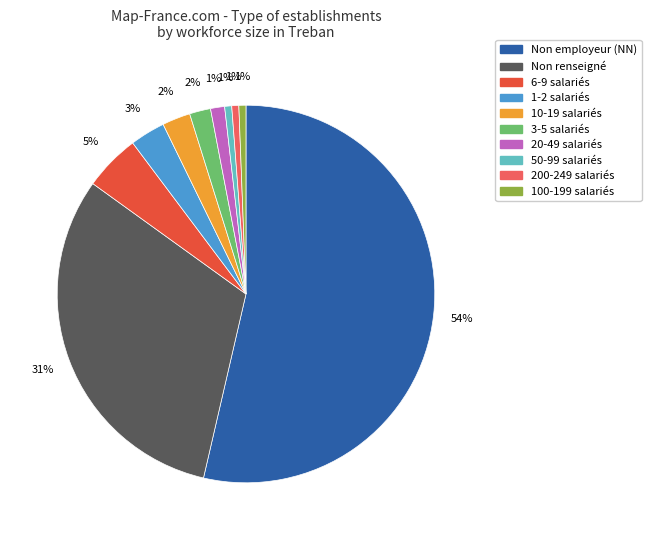

Is there a majority slice in this chart?

Yes